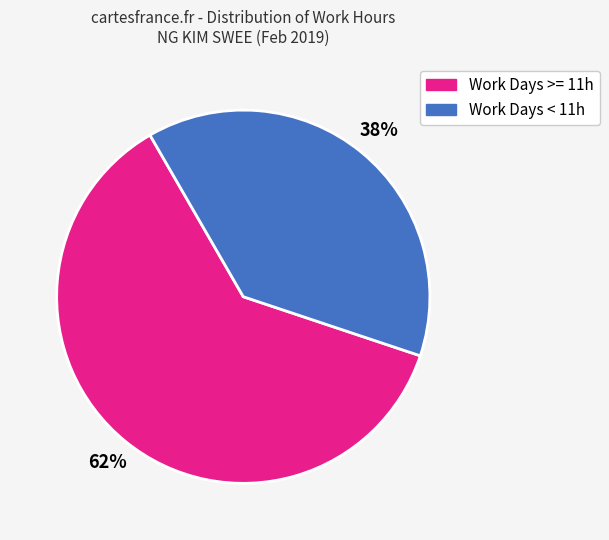

How many segments does this pie chart have?

2